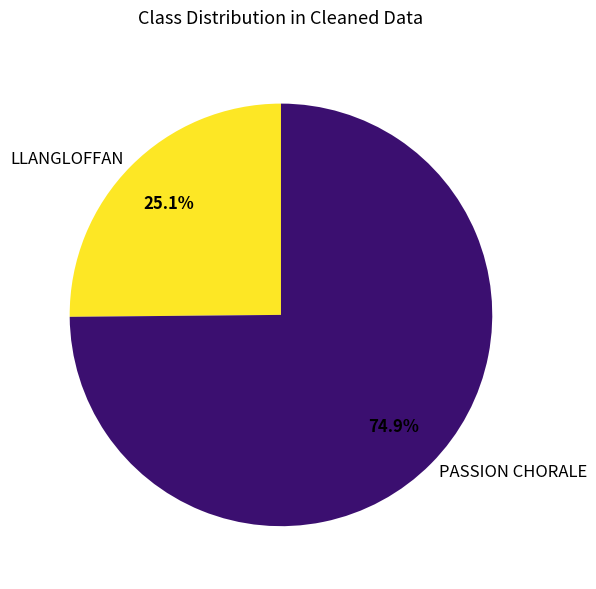

True or false: LLANGLOFFAN accounts for 39% of the total.

False